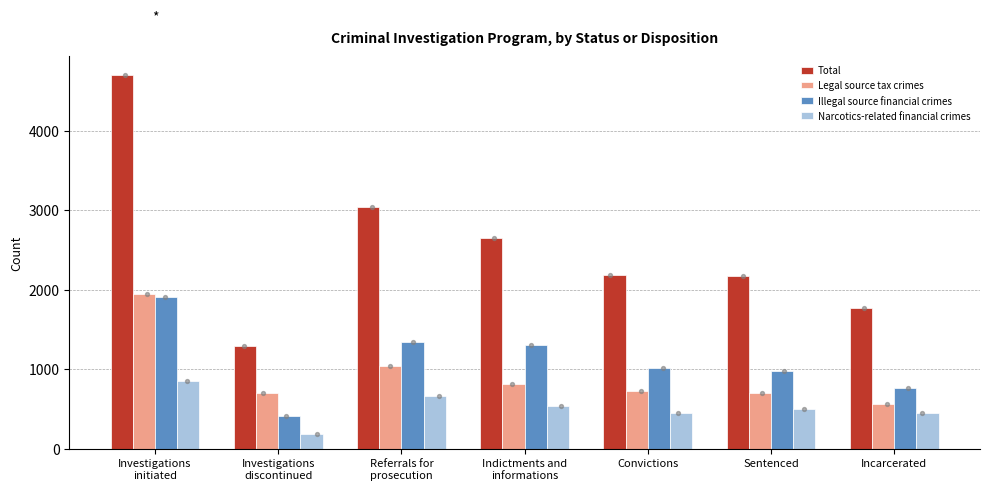

At which category is the sum across all series the highest?

Investigations
initiated